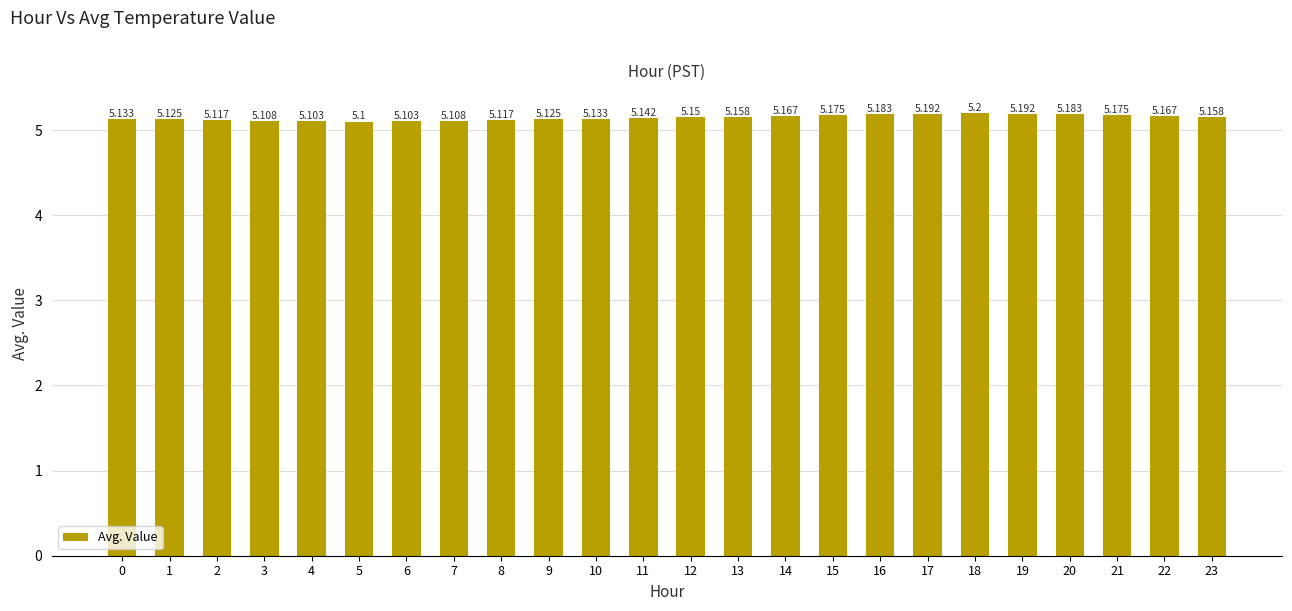

Does the chart contain any negative values?

No